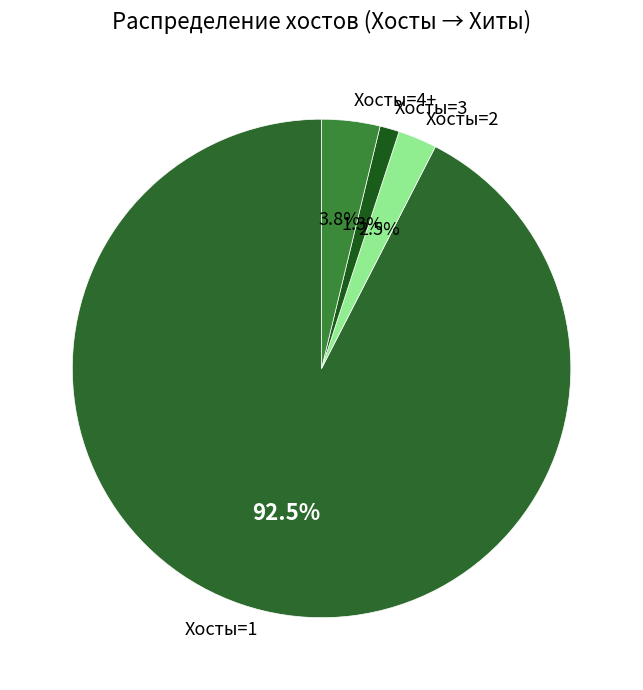

Between Хосты=3 and Хосты=4+, which is larger?

Хосты=4+